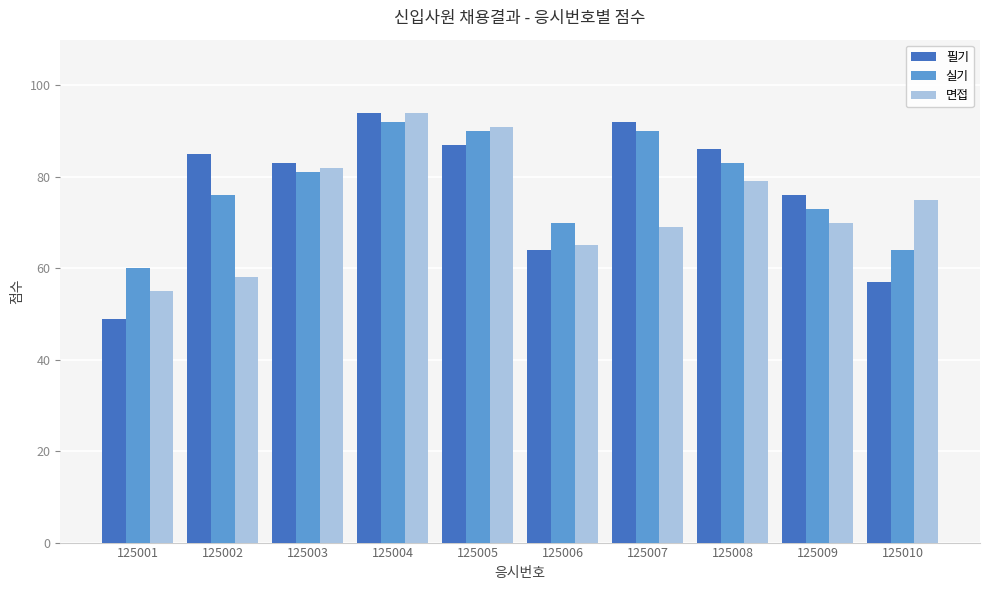

Are the bars grouped side by side (vs. stacked)?

Yes